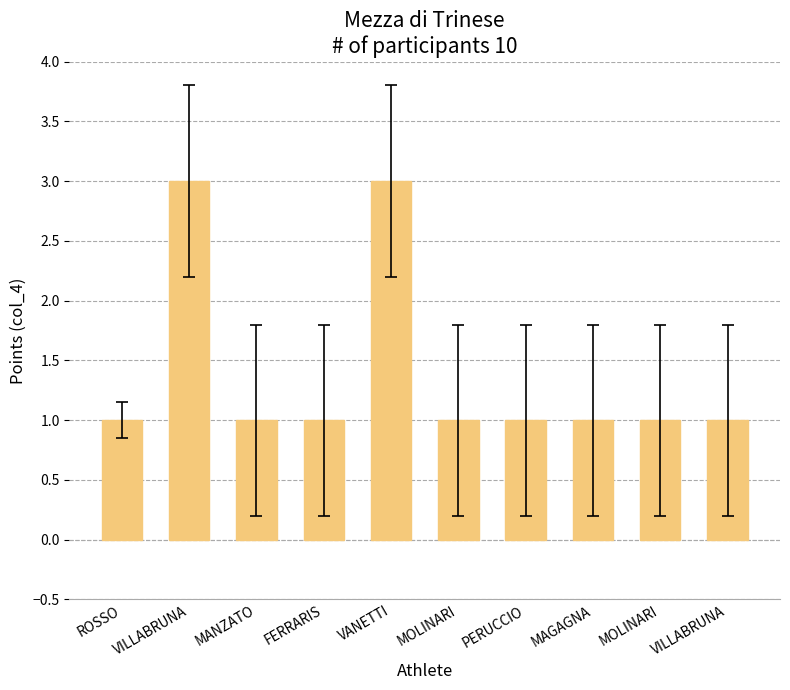

Count the number of data series in this chart.

1